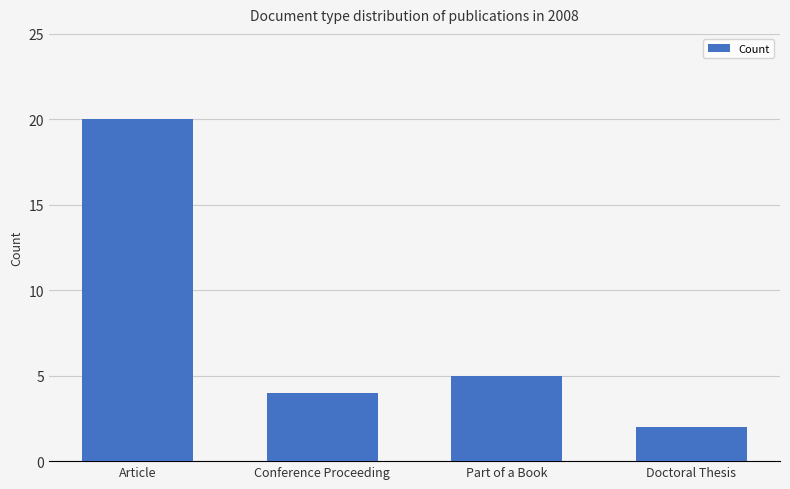

What is the label of the 4th bar from the right?

Article